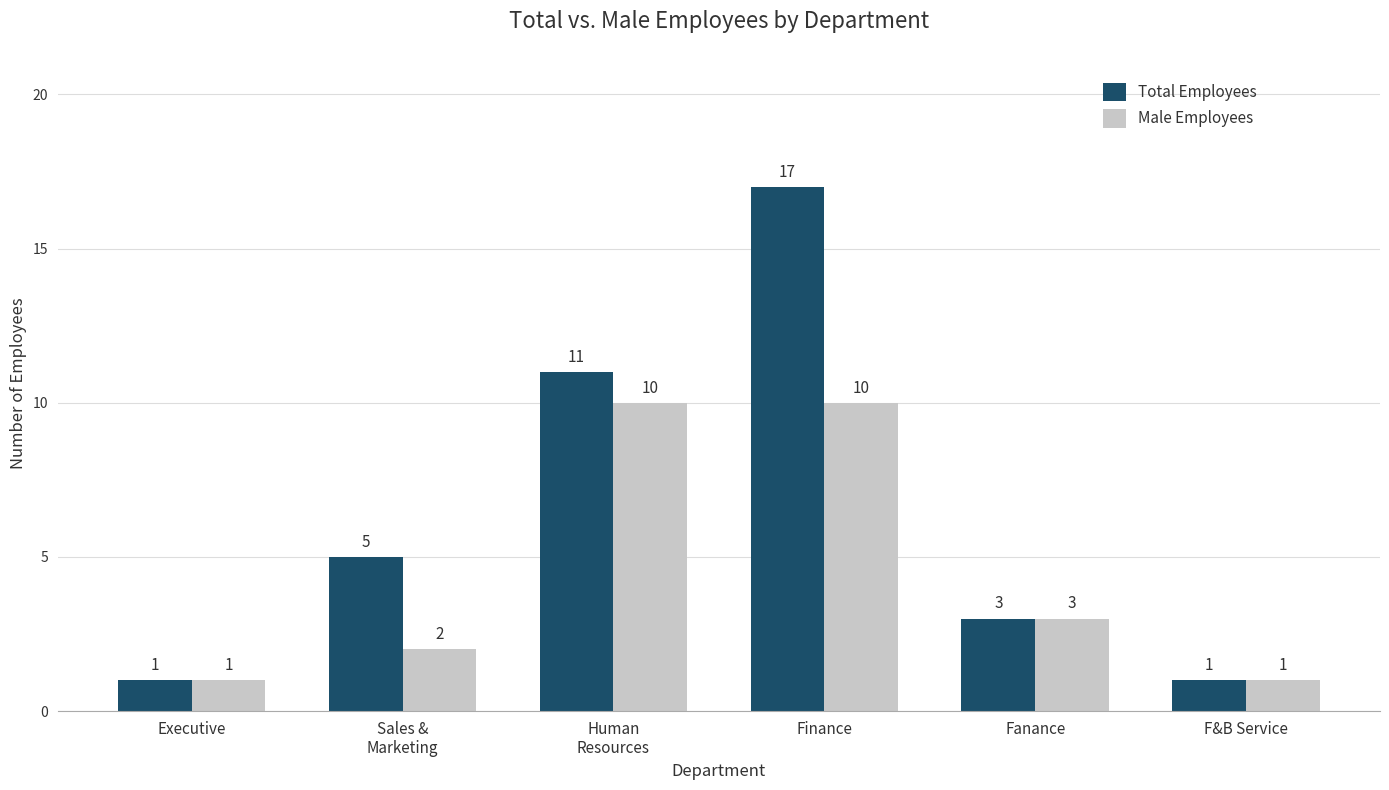

At which category is the sum across all series the highest?

Finance